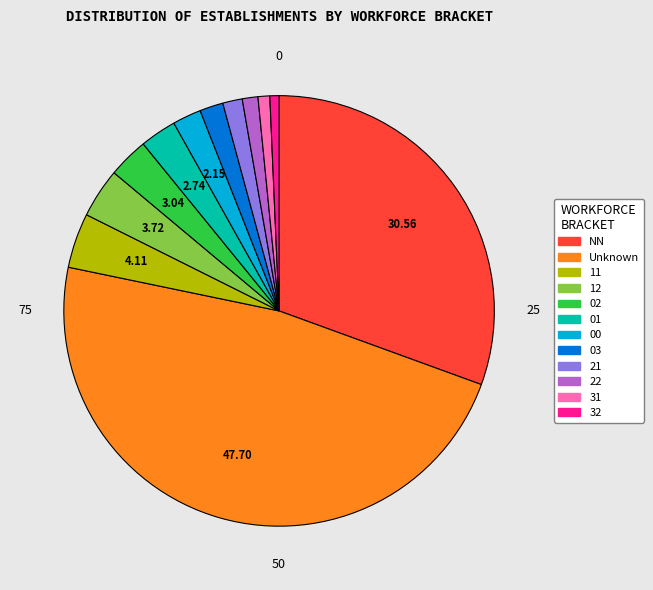

Which category has the biggest portion of the pie?

Unknown